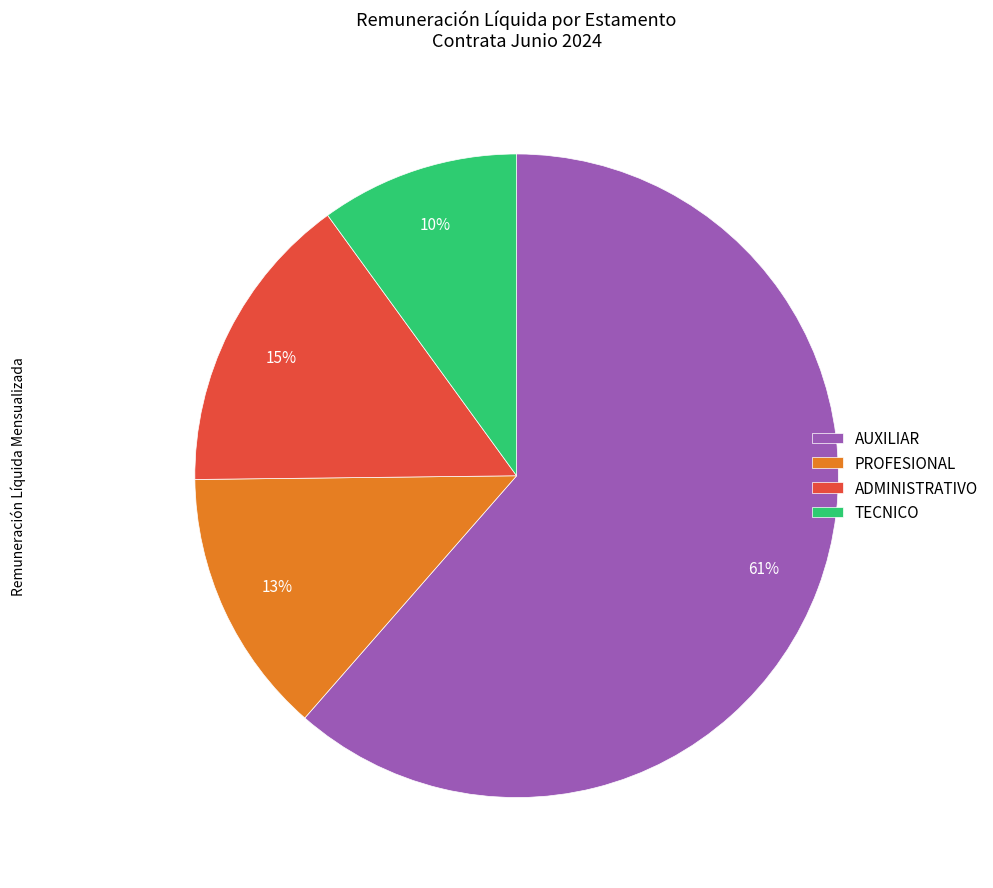

Approximately how many times larger is the value at TECNICO compared to AUXILIAR?

0.2